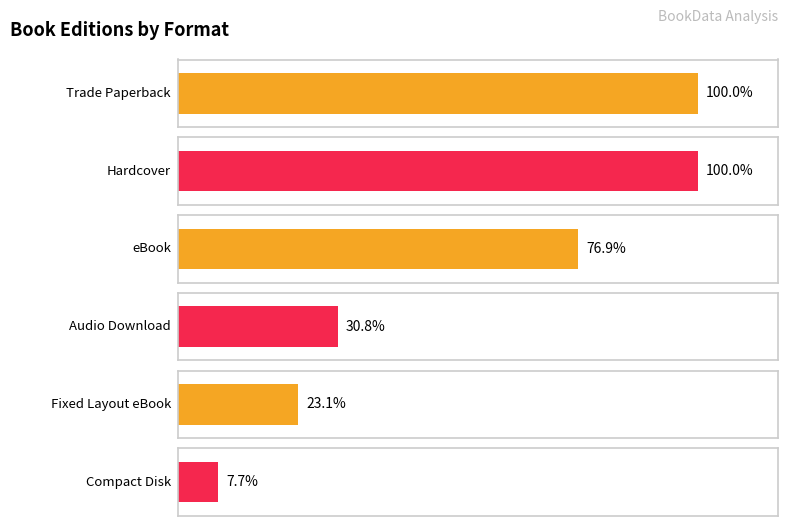

Does the chart contain any negative values?

No